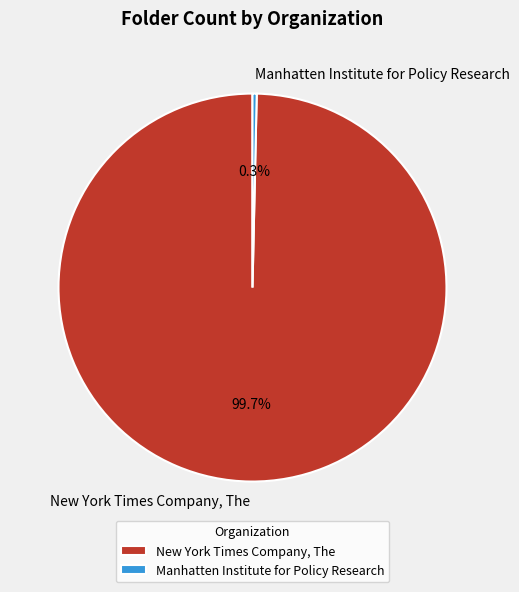

Is Manhatten Institute for Policy Research the majority of the pie?

No